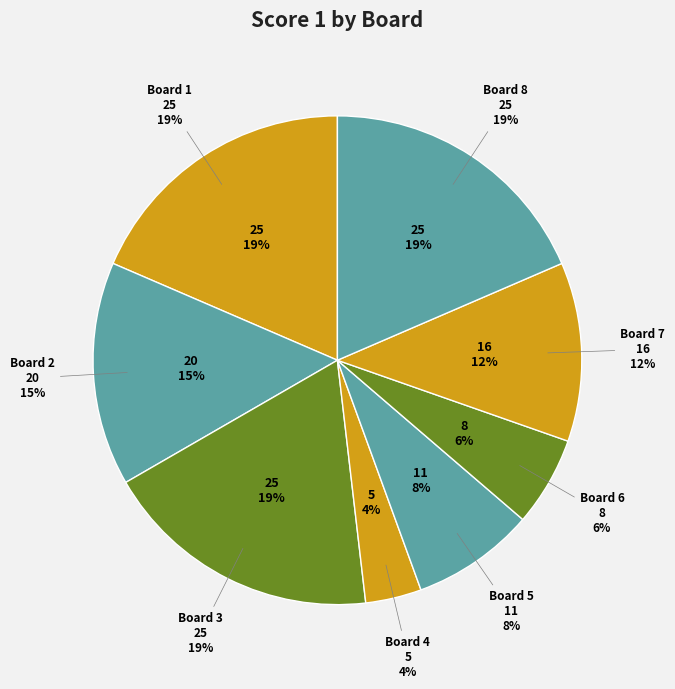

Does any single category account for the majority?

No